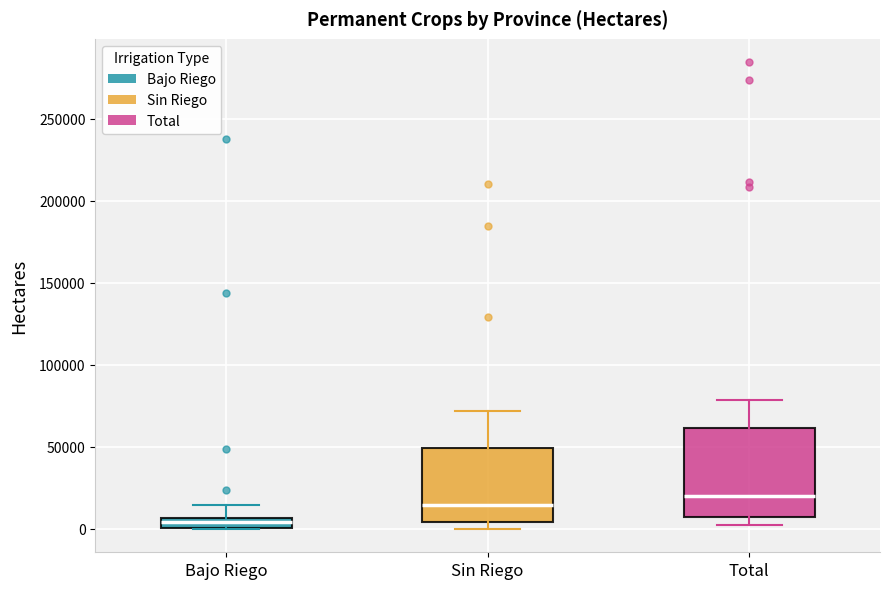

Comparing the boxes themselves (not the whiskers), which one is the tallest?

Total